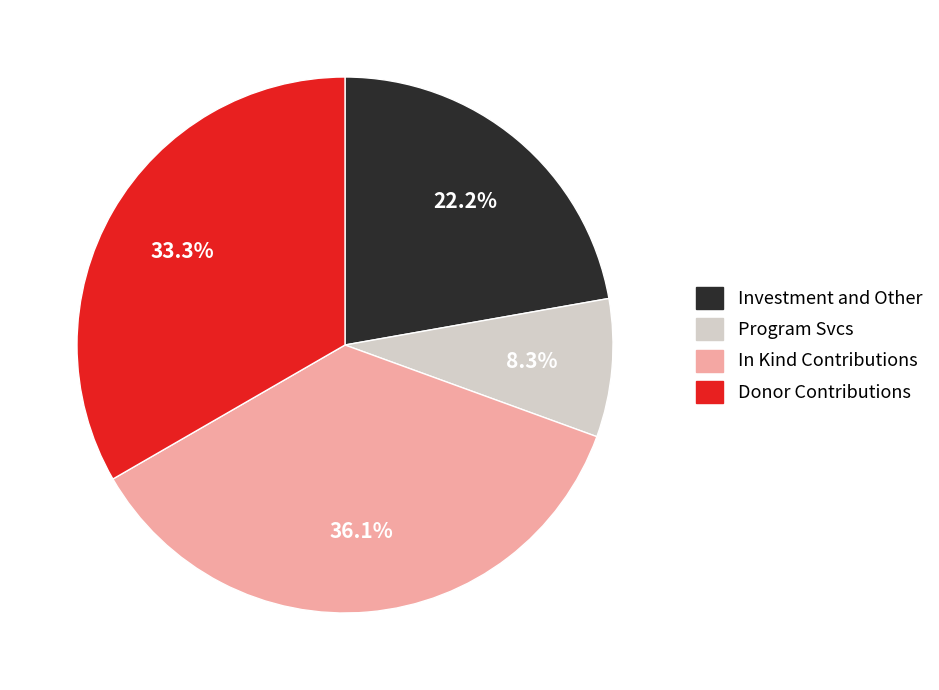

Is there a majority slice in this chart?

No